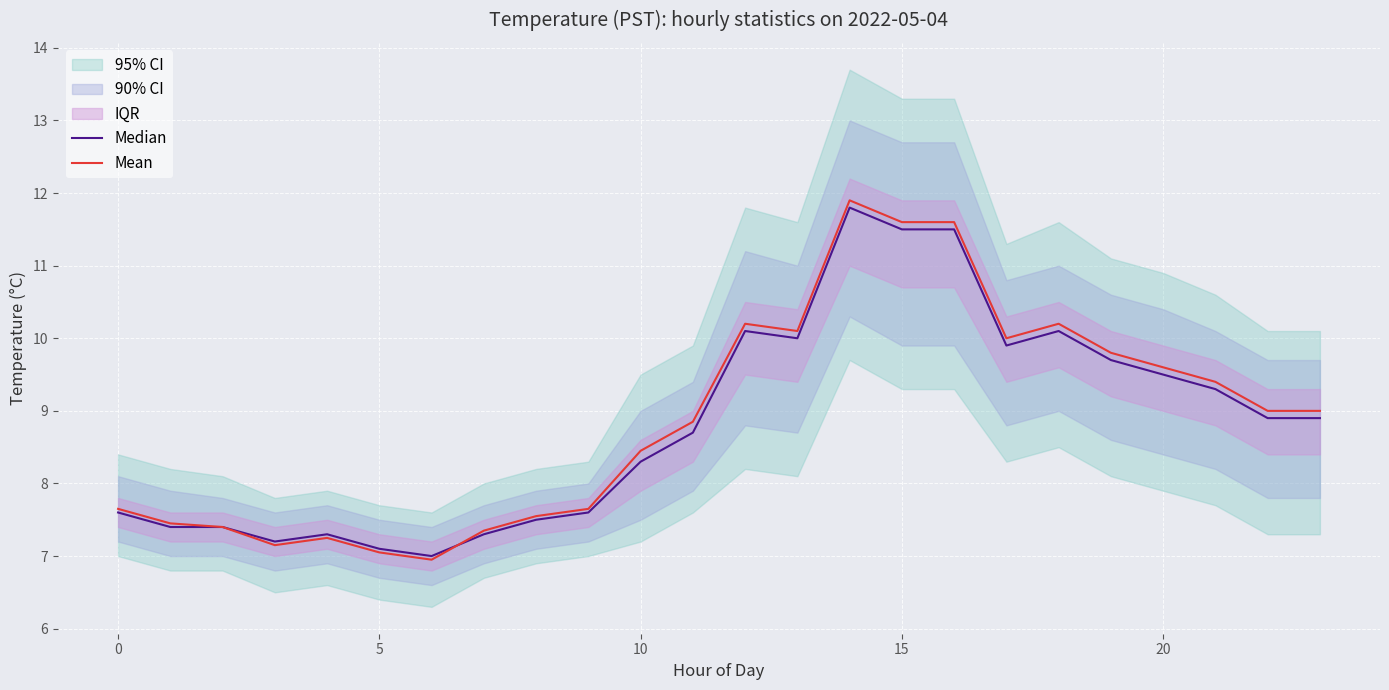

What is the maximum value shown in the chart?

11.9